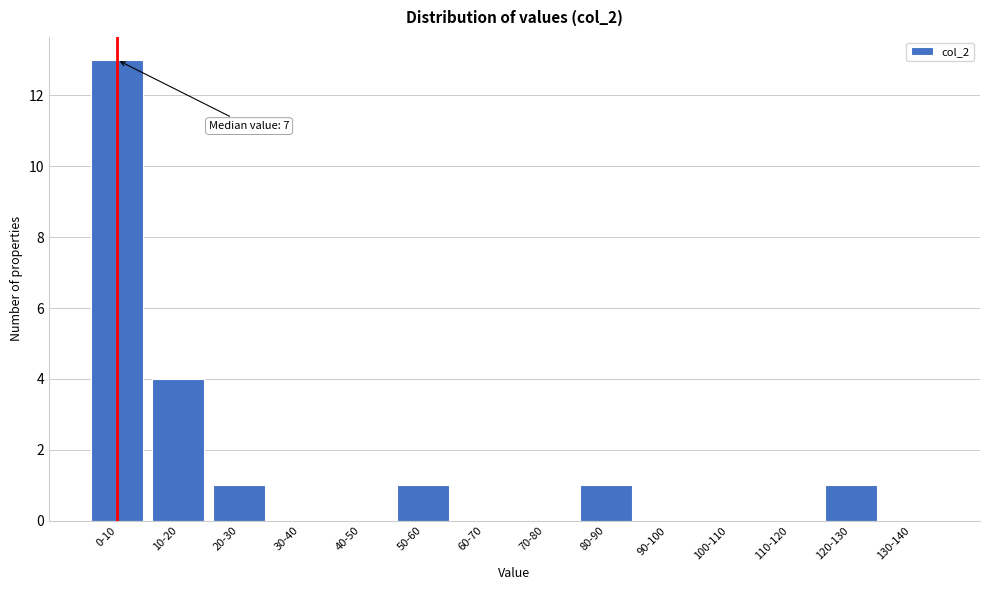

Reading right to left, list all the values displayed in this chart.

130-140=0	120-130=1	110-120=0	100-110=0	90-100=0	80-90=1	70-80=0	60-70=0	50-60=1	40-50=0	30-40=0	20-30=1	10-20=4	0-10=13